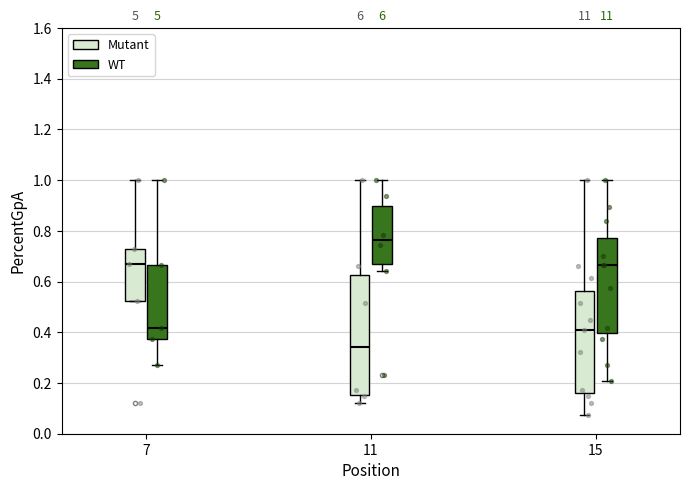

Where does the median line of the box for 15 (WT) sit on the y-axis? The values are not printed on the chart, so give them approximately, as read against the axis.

0.66